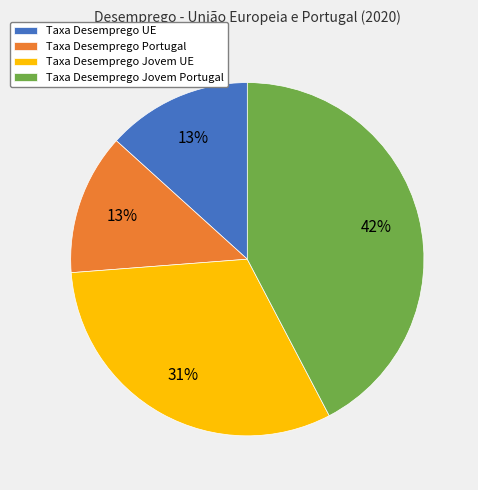

Which category has the biggest portion of the pie?

Taxa Desemprego Jovem Portugal